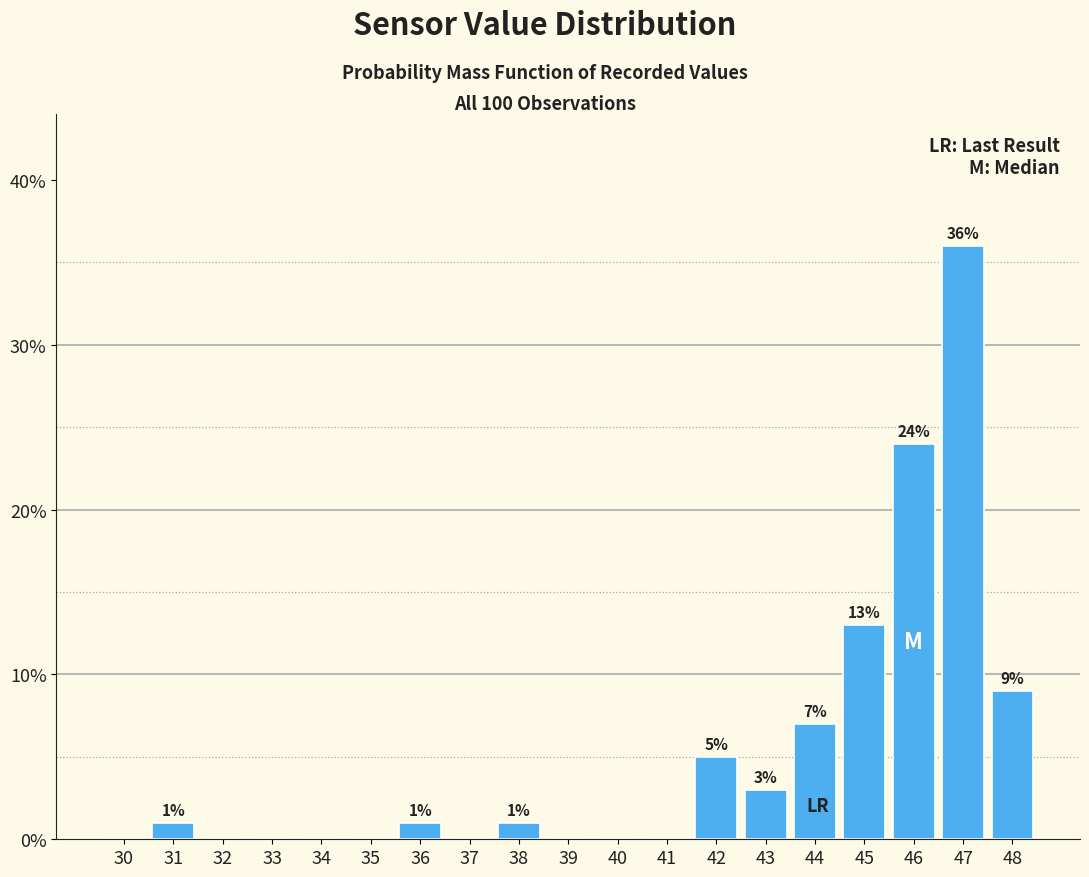

Which range on the x-axis has the tallest bar?

46.5 to 47.5